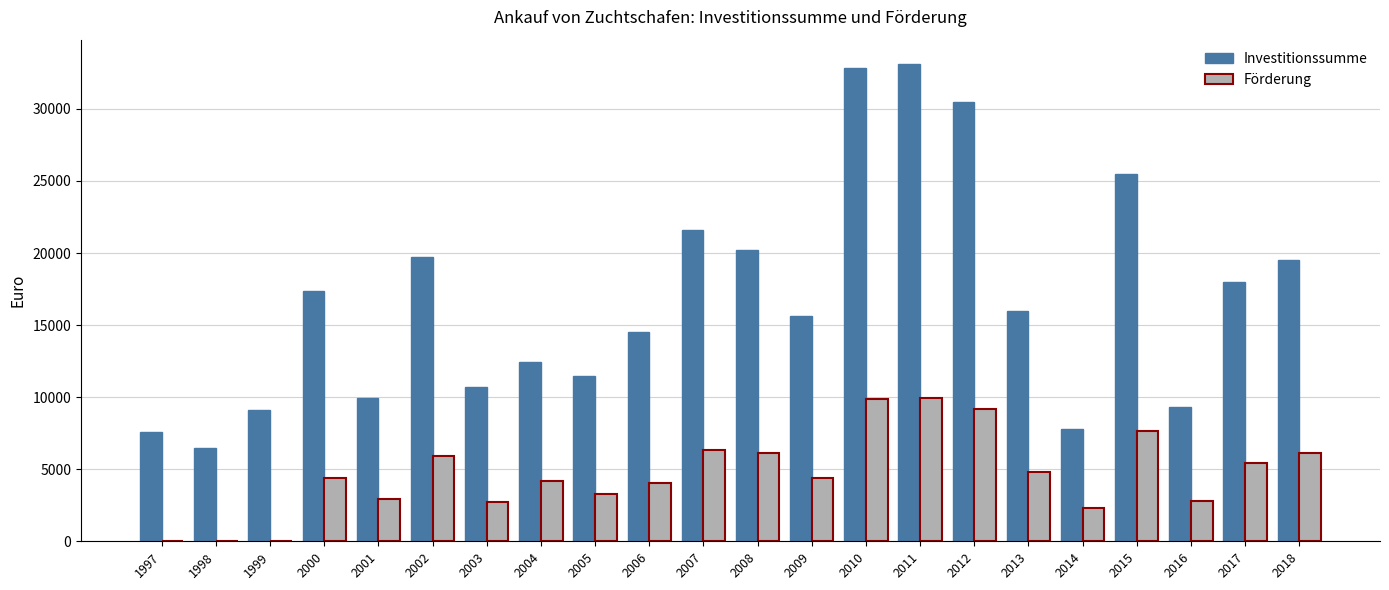

The value of Förderung at 2011 is 6646.2. True or false?

False